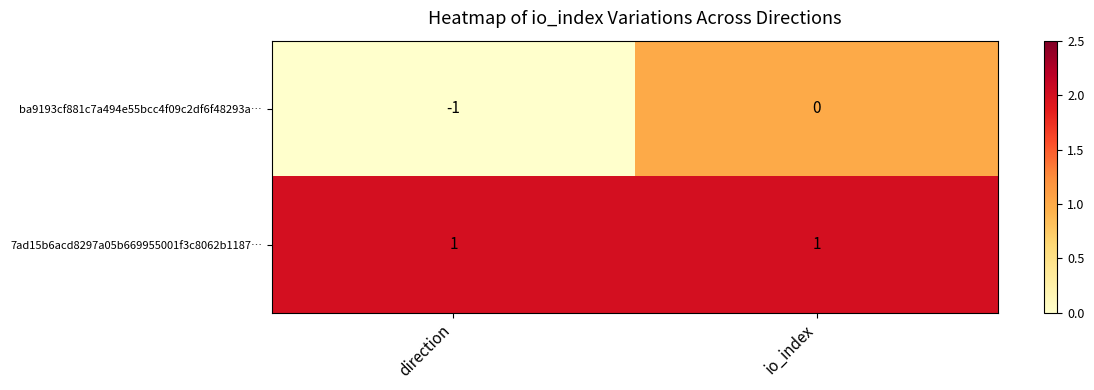

Rank the series at io_index from highest to lowest value.

7ad15b6acd8297a05b669955001f3c8062b1187…, ba9193cf881c7a494e55bcc4f09c2df6f48293a…